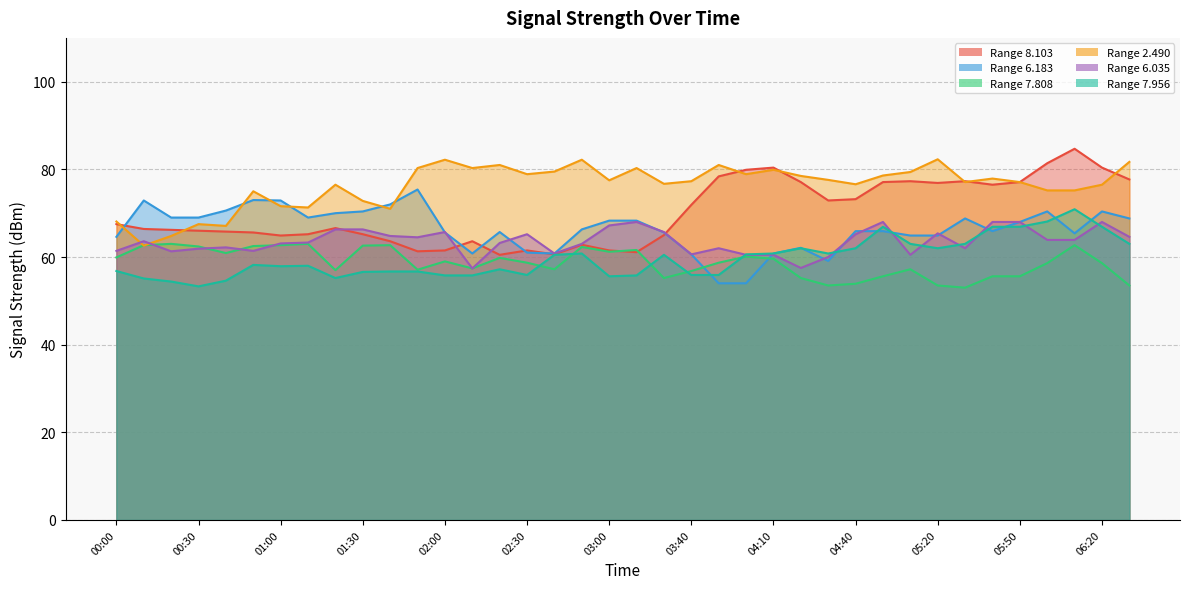

Which series has the largest total across all categories?

2.490